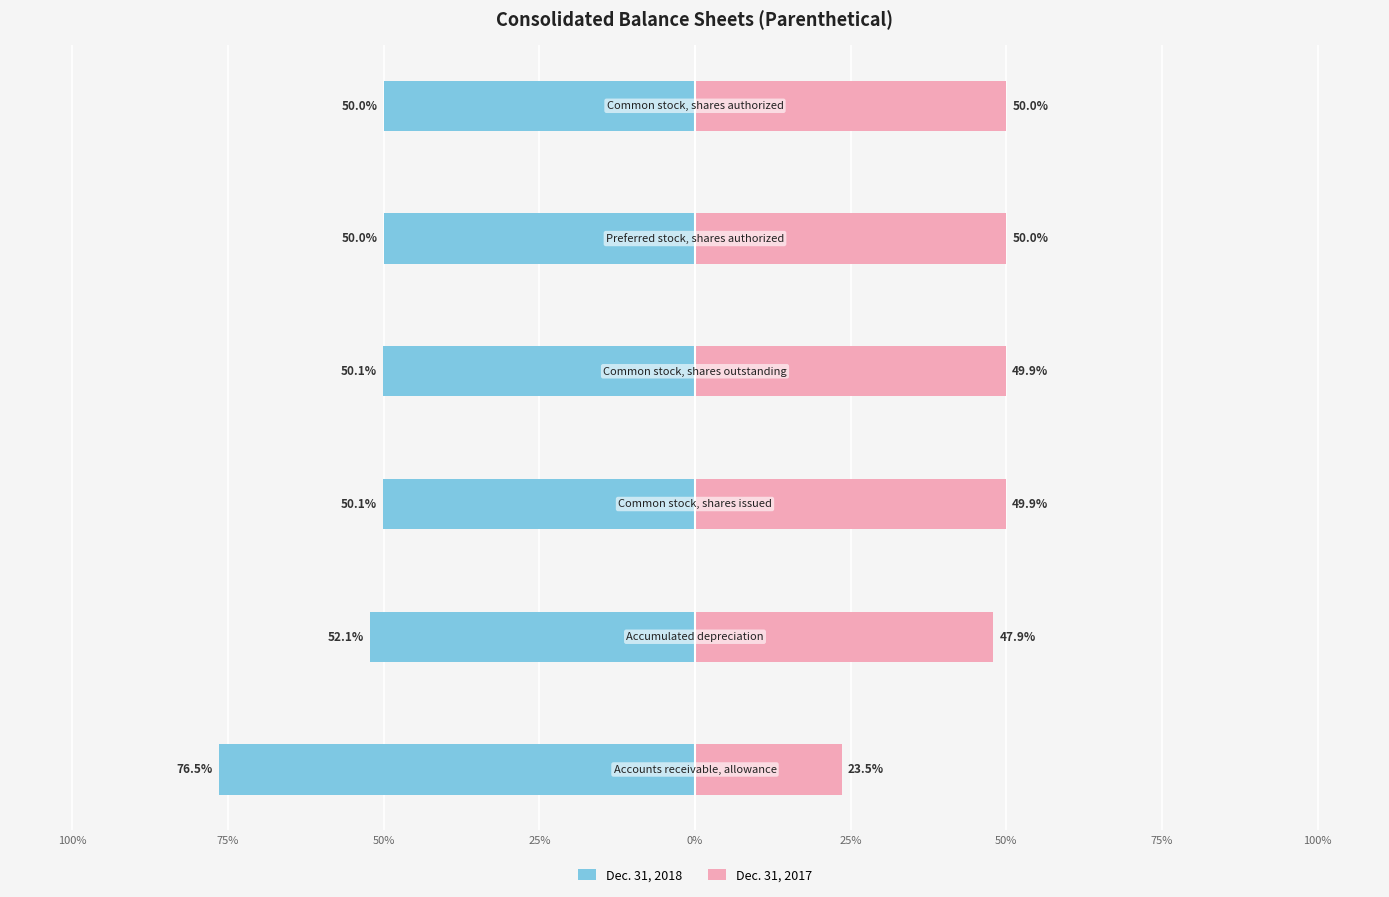

The Dec. 31, 2018 series shows -50.1 at 25%. True or false?

True